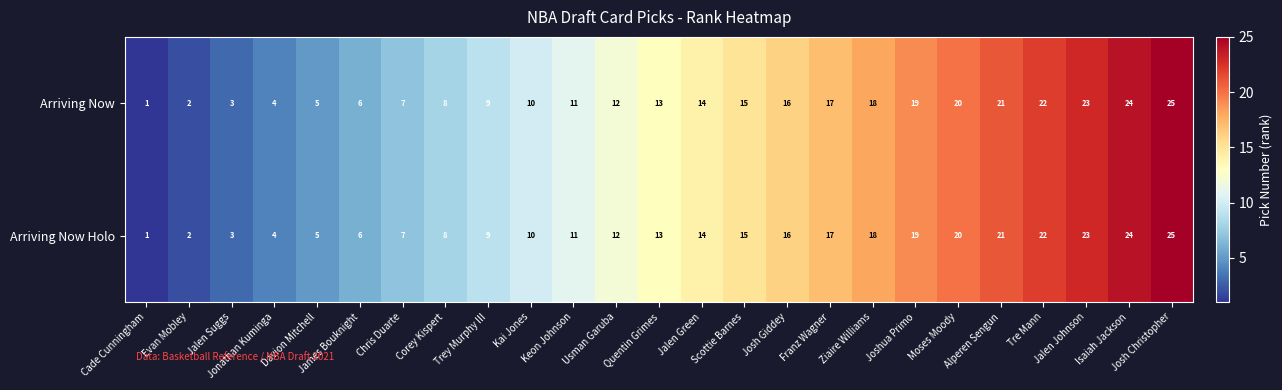

What is the difference between the maximum and minimum values in the Arriving Now series?

24